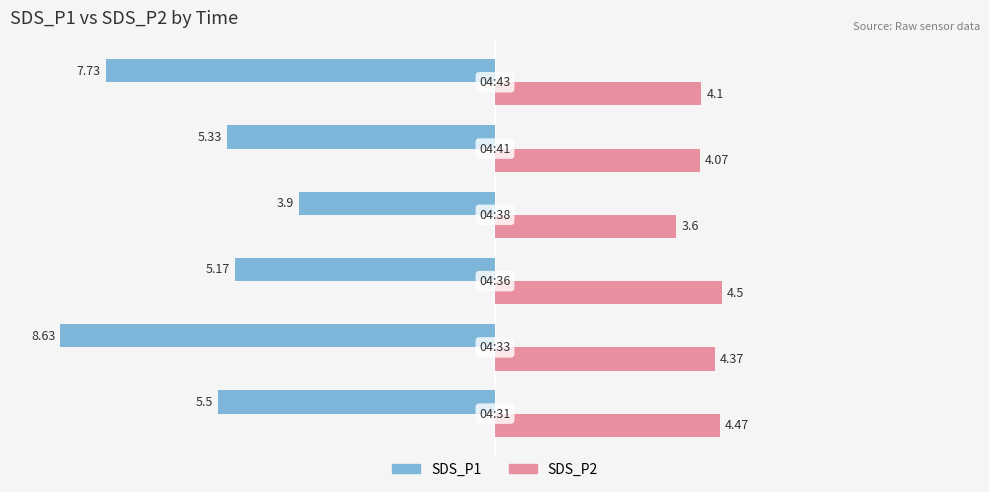

Which series has the largest range (max minus min)?

SDS_P1